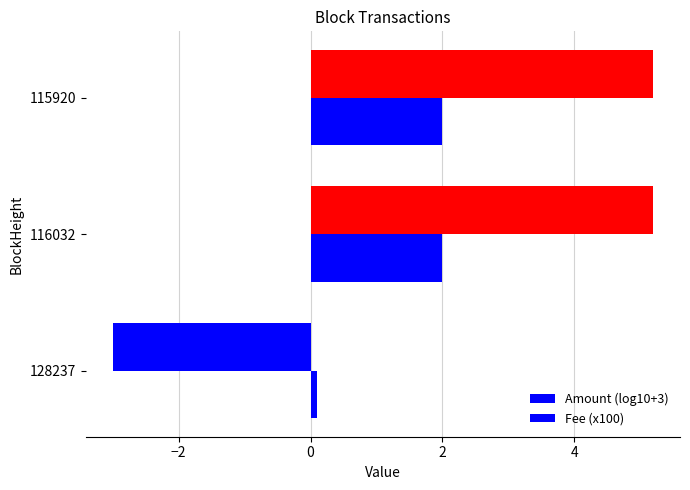

What is the average value of the Fee (x100) series?

1.4